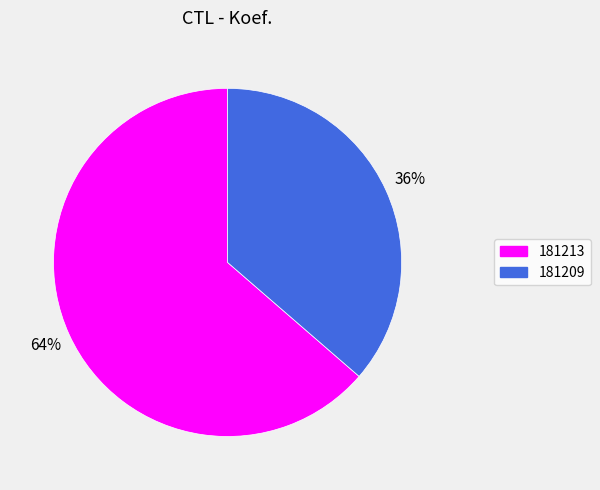

Between 181213 and 181209, which is larger?

181213